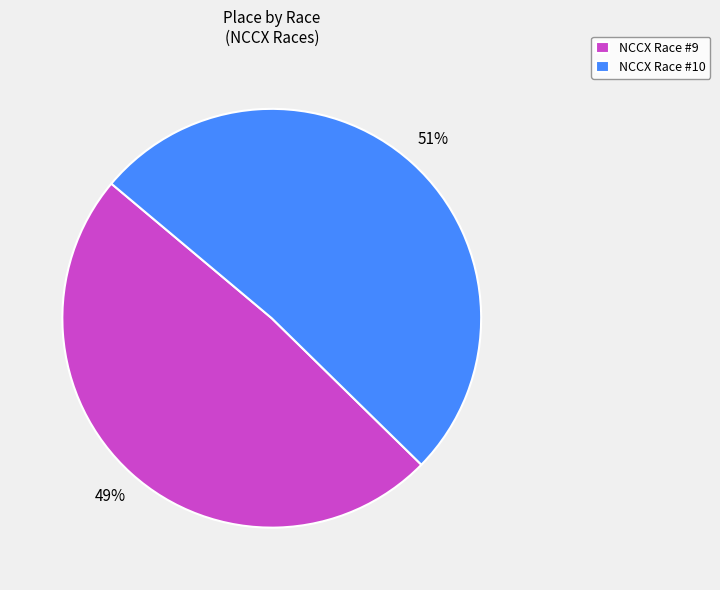

The NCCX Race #10 slice represents 40% of the pie. True or false?

False